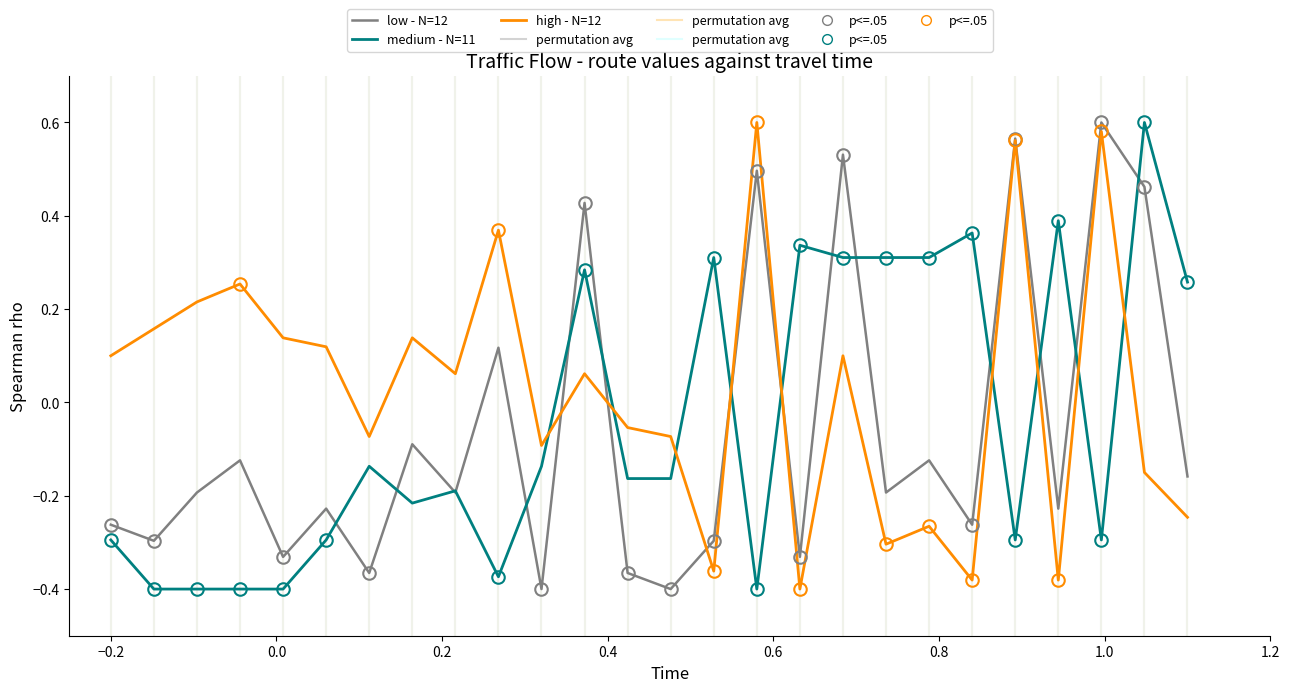

Does the chart display data point markers on the line(s)?

No